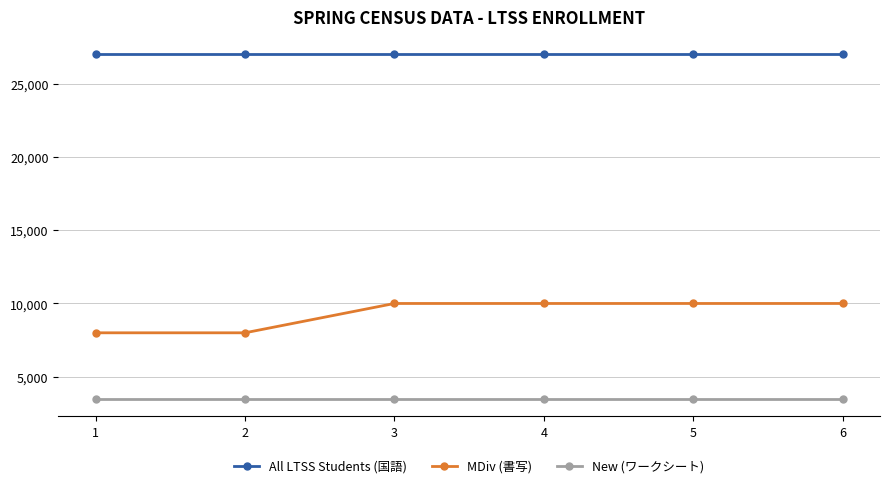

What is the difference between the maximum and minimum values in the MDiv (書写) series?

2000